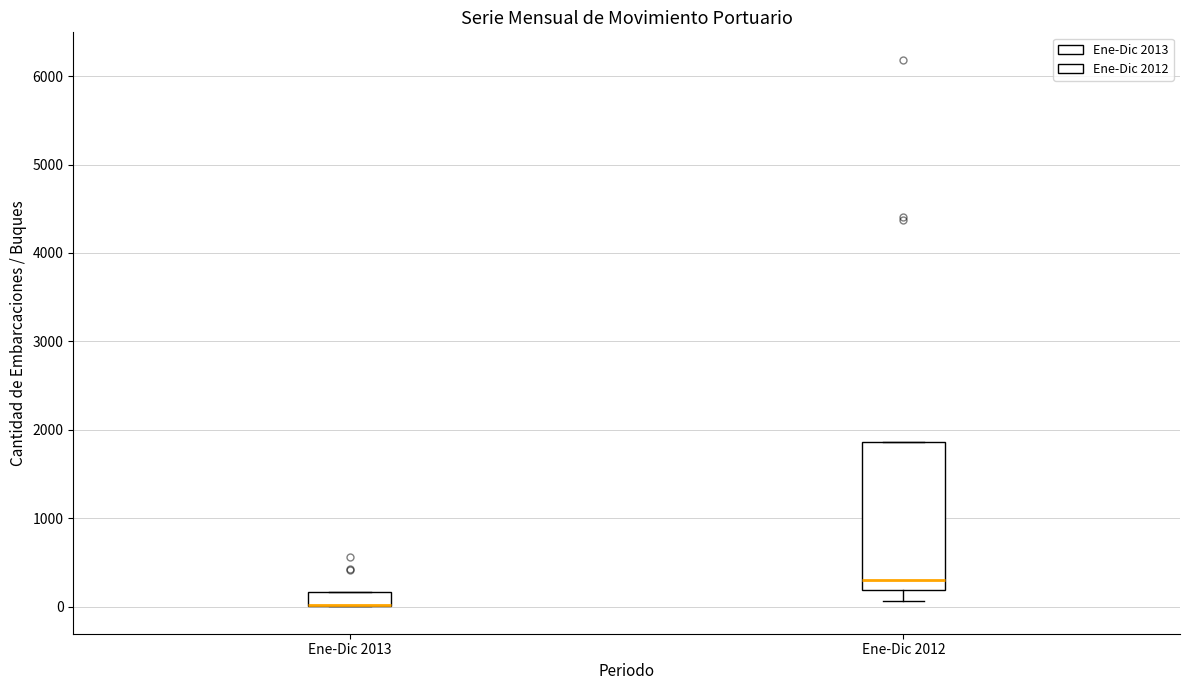

Reading left to right, read every box against the y-axis: the position of its median line, the range the box covers, and the ends of its whiskers. The values are not printed on the chart, so give them approximately, as read against the axis.

Ene-Dic 2013: median 0 (drawn on the box's lower edge), box 0 to 200, whiskers 0 to 200
Ene-Dic 2012: median 300, box 200 to 1900, whiskers 100 to 1900